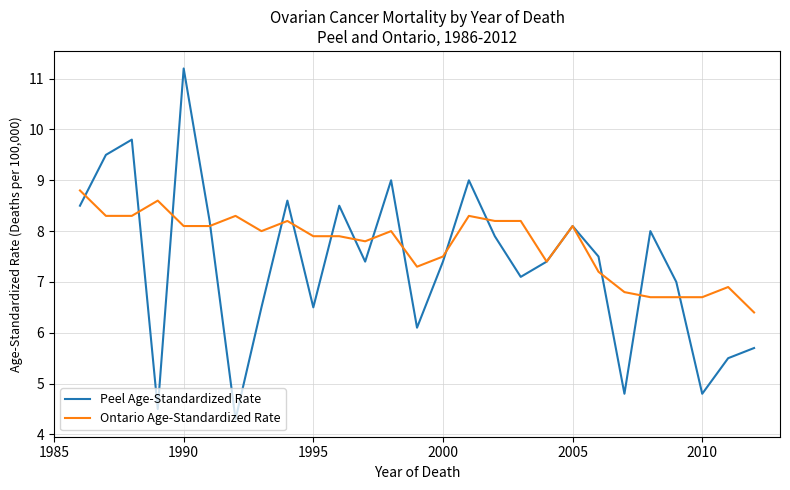

Which series has the largest total across all categories?

Ontario Age-Standardized Rate